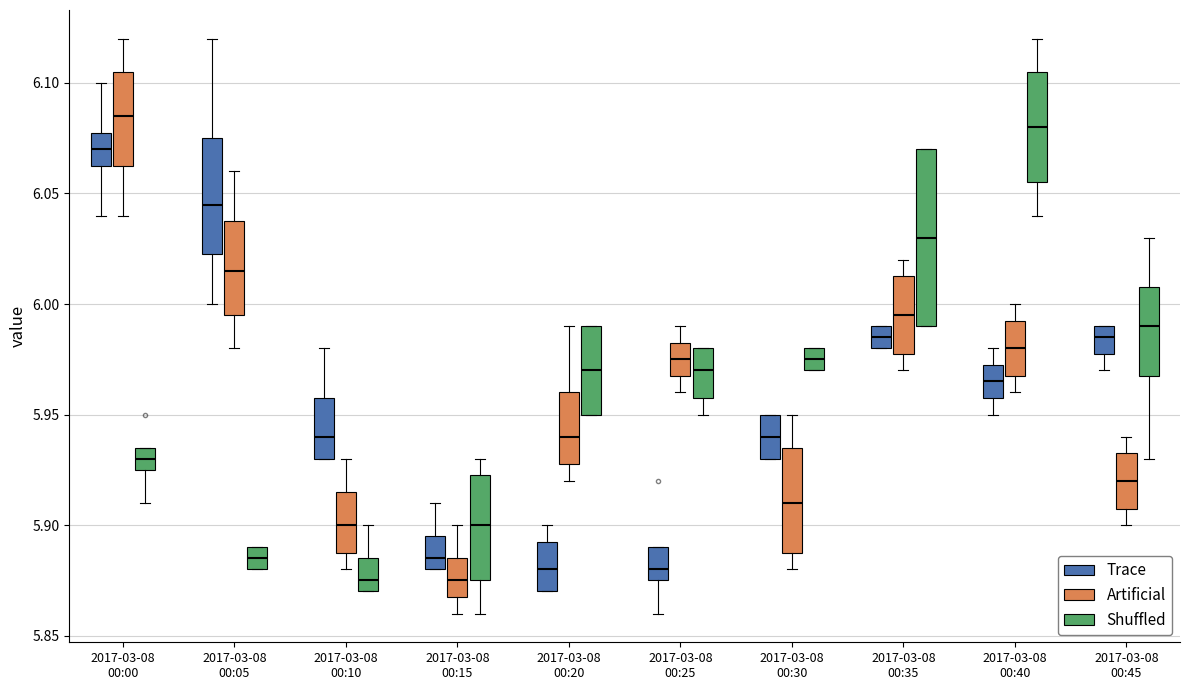

Where is the upper edge of the box for 2017-03-08 00:10 (Artificial) on the y-axis? The values are not printed on the chart, so give them approximately, as read against the axis.

5.915